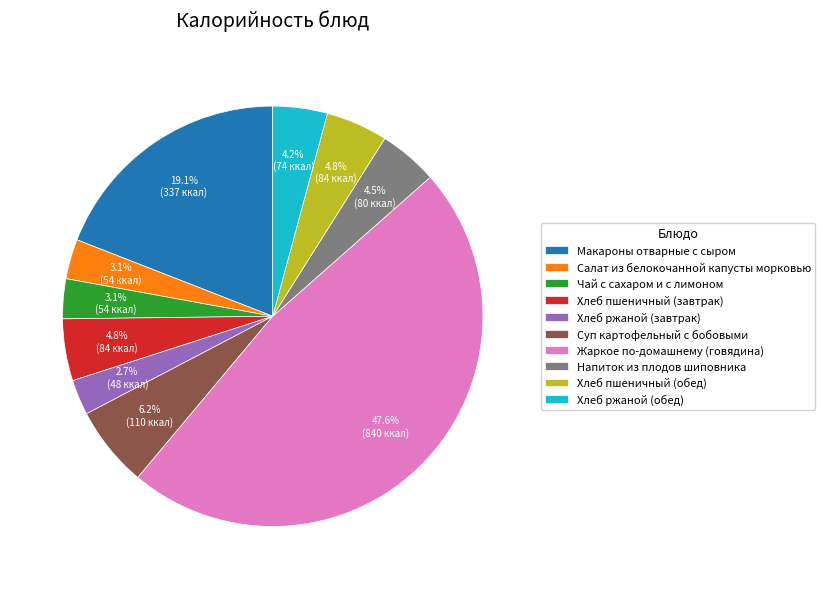

How many segments does this pie chart have?

10